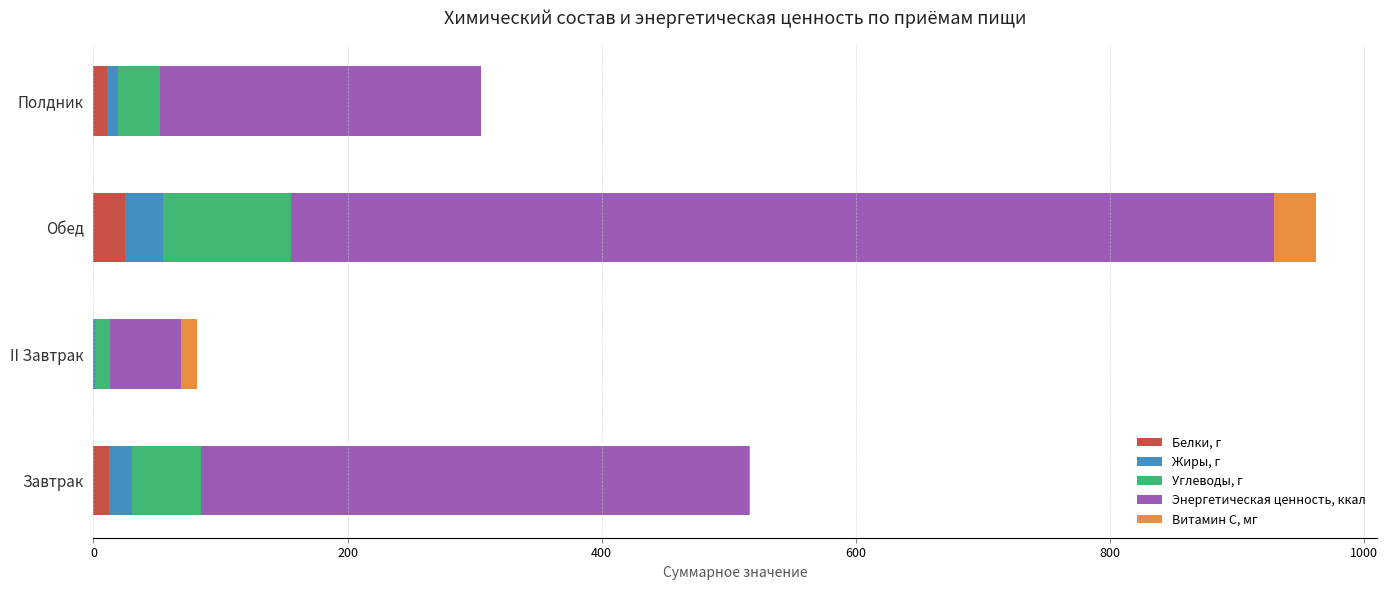

At which category is the sum across all series the highest?

Обед